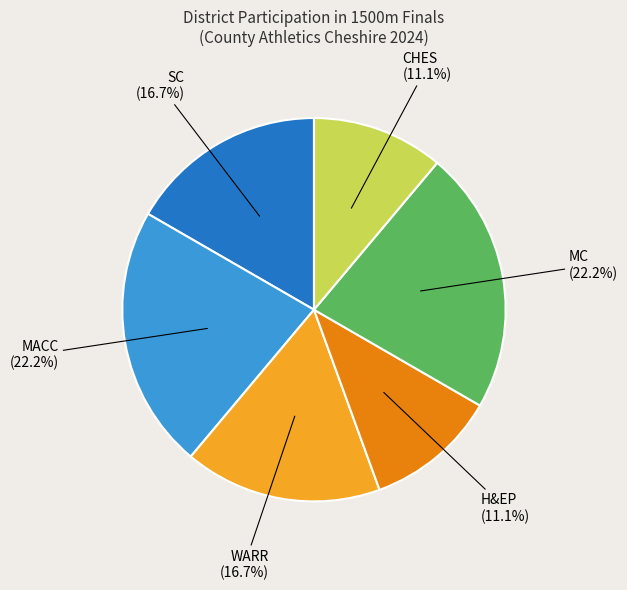

Is there a majority slice in this chart?

No